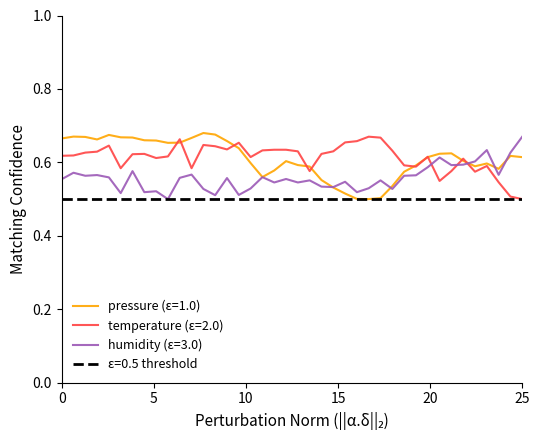

True or false: temperature (ε=2.0) and humidity (ε=3.0) cross at least once.

True